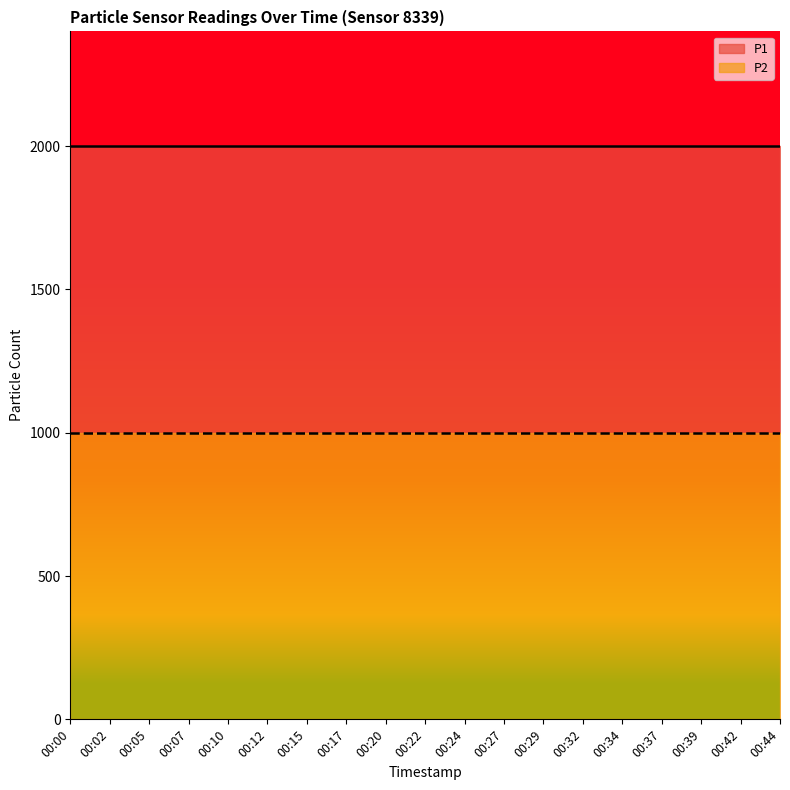

True or false: P2 has more than 0 points higher than both neighbors.

False